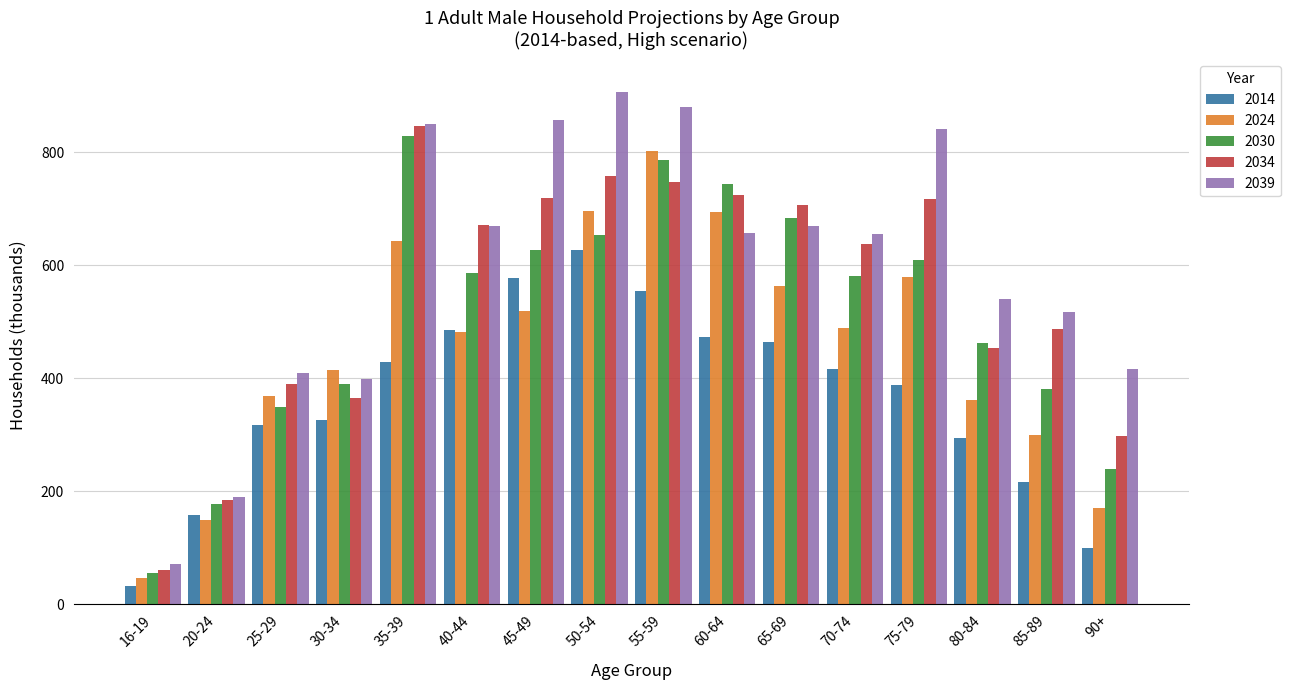

At which category is the sum across all series the highest?

55-59